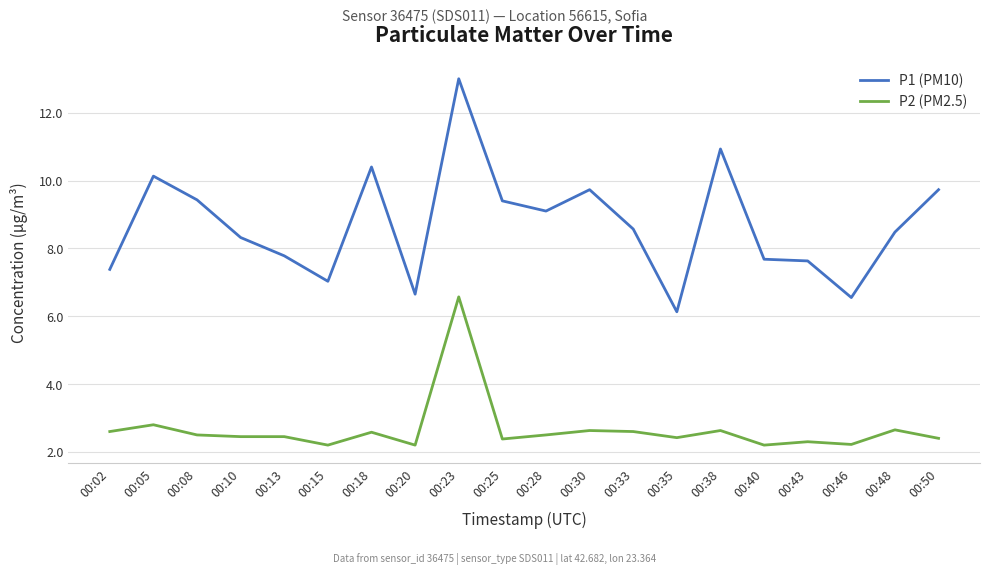

True or false: P2 (PM2.5) has more than 0 interior local peaks.

True